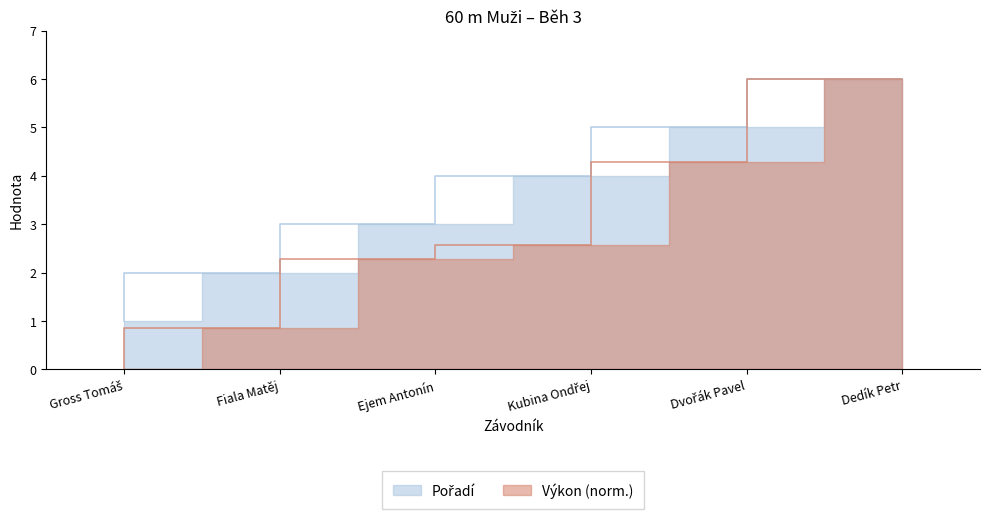

How many values in the Výkon series exceed 2?

4